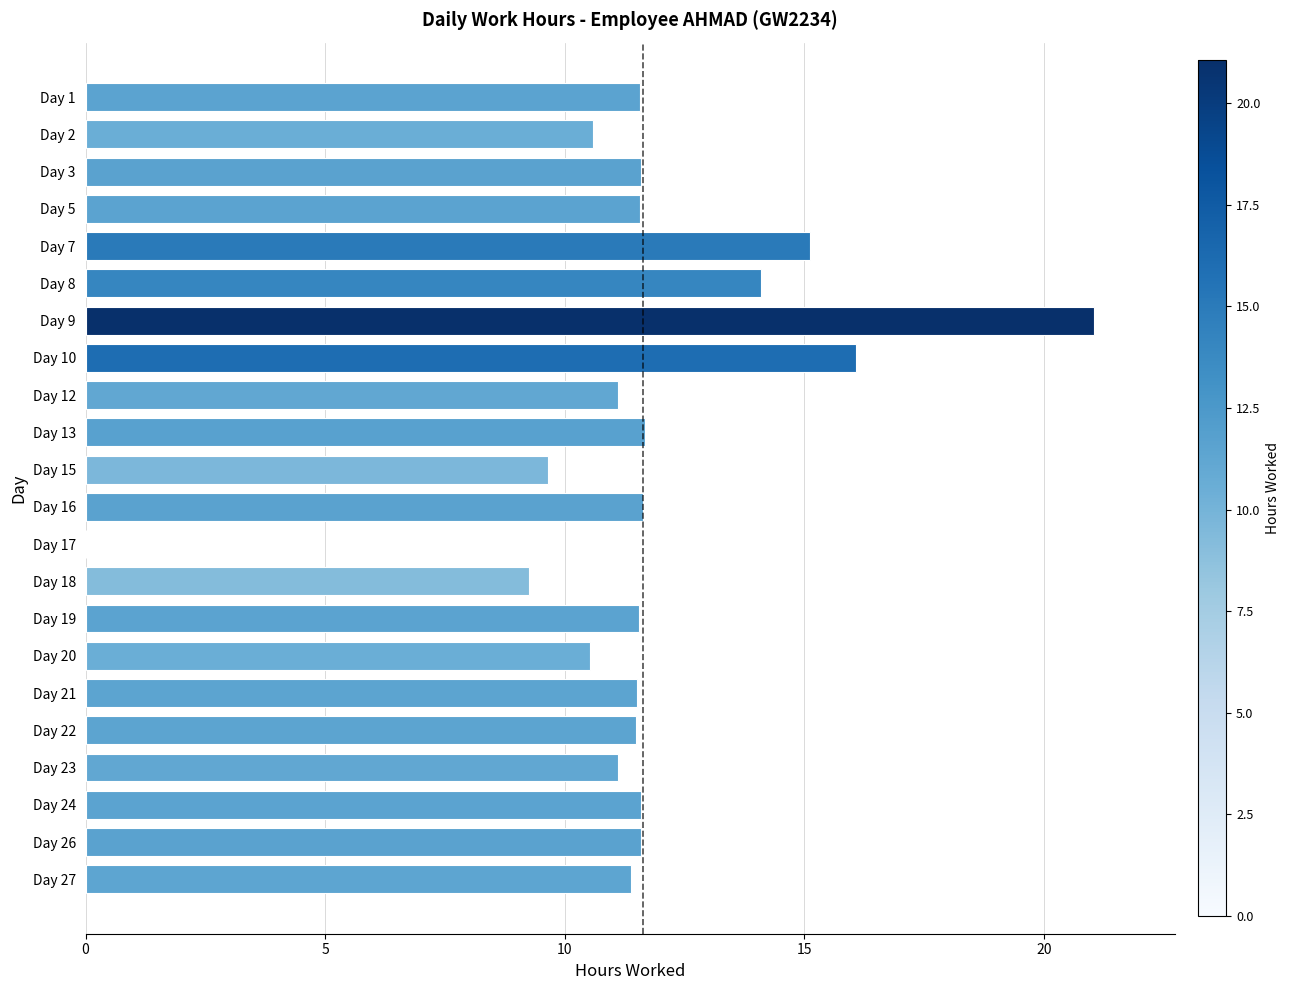

True or false: the data shows 25.1 at Day 7.

False